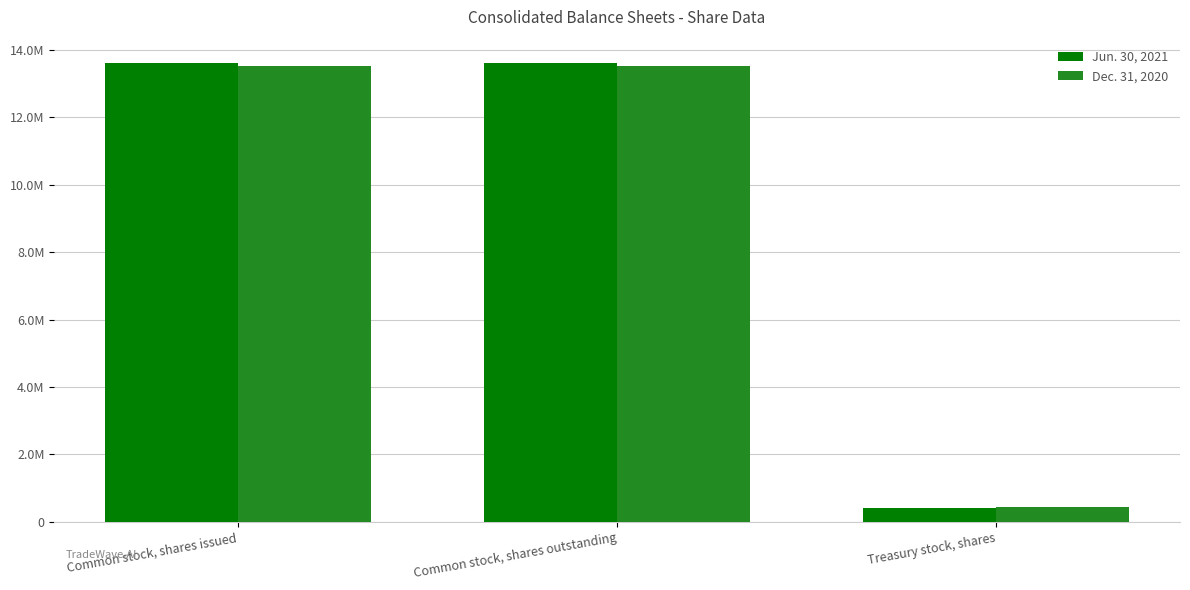

What is the lowest value of the Jun. 30, 2021 series?

416000